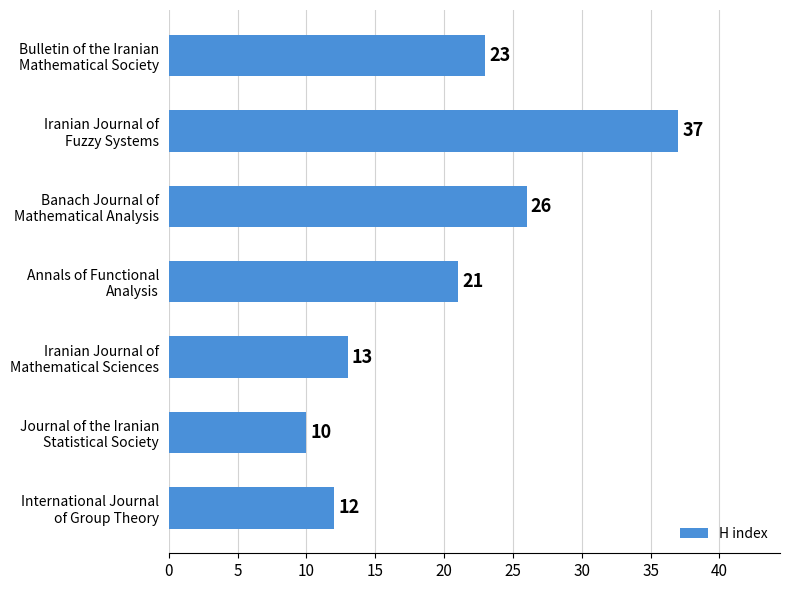

What is the value of the 5th bar from the top?

13